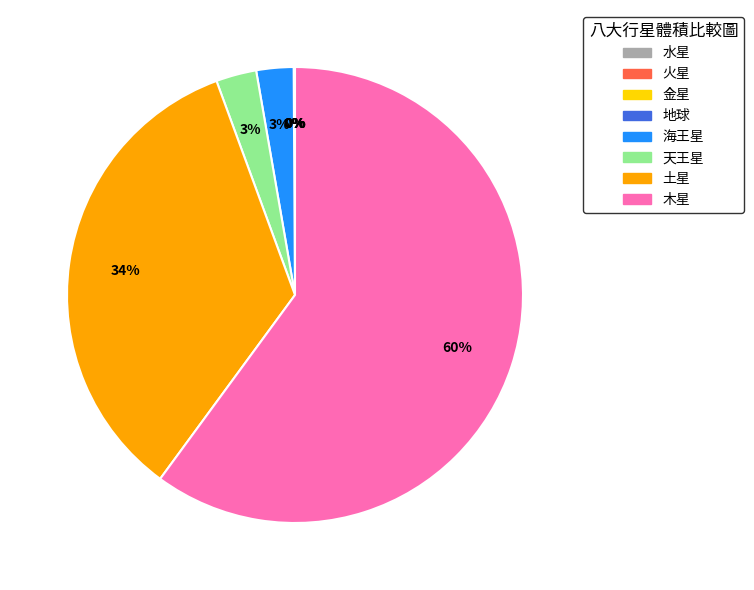

What percentage is the 天王星 slice, to the nearest percent?

3%